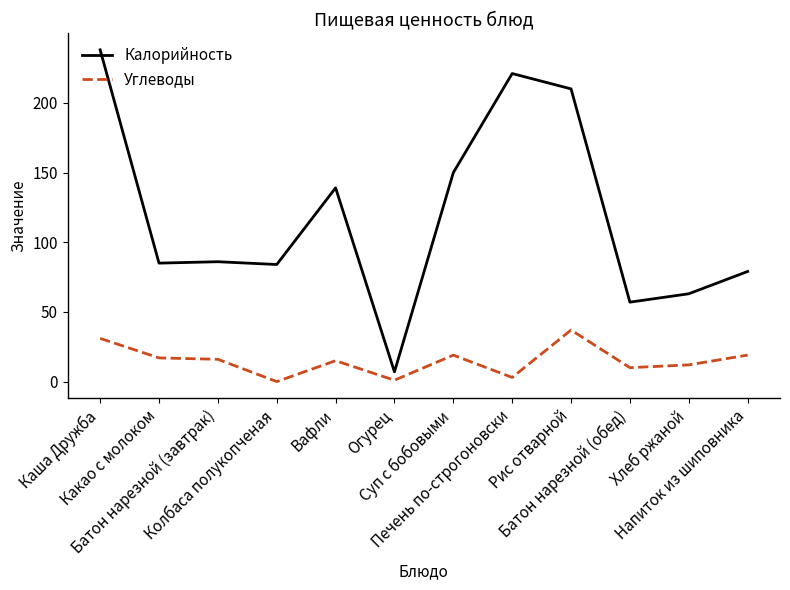

True or false: Калорийность has a value of 210.0 at Рис отварной.

True